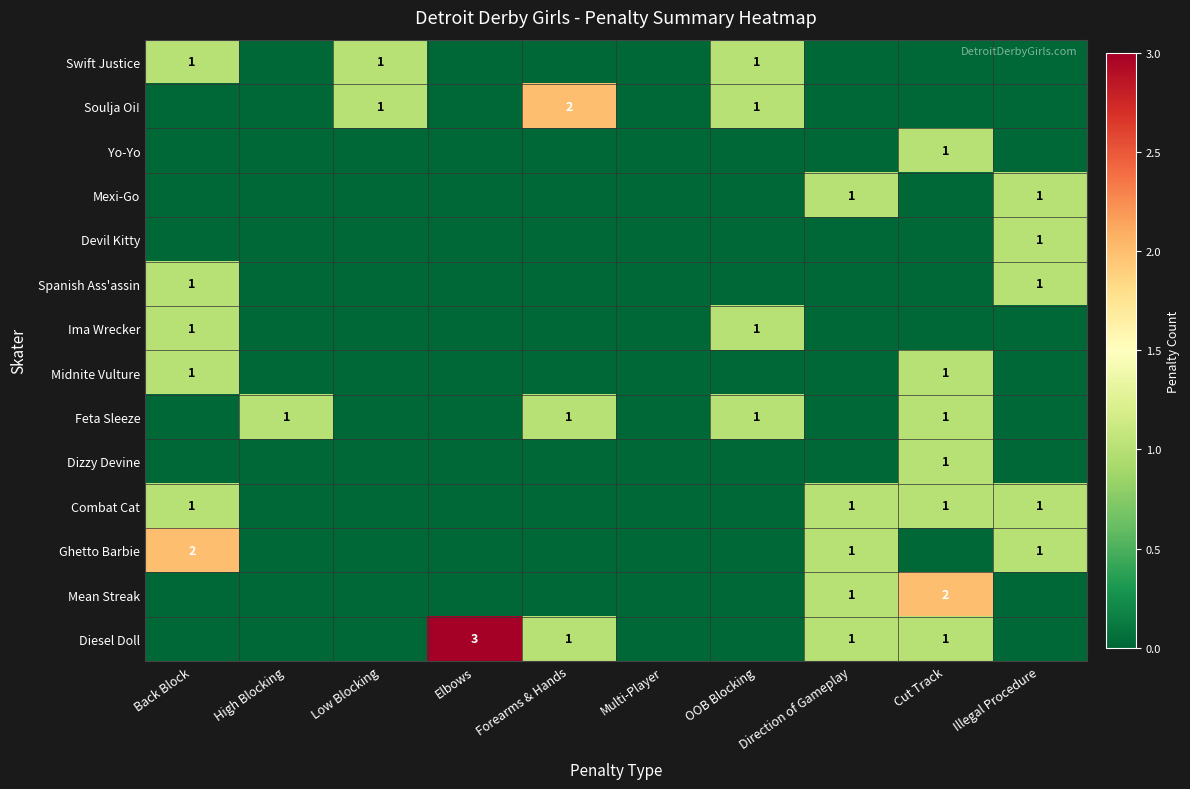

The value of Combat Cat at Direction of Gameplay is 2. True or false?

False